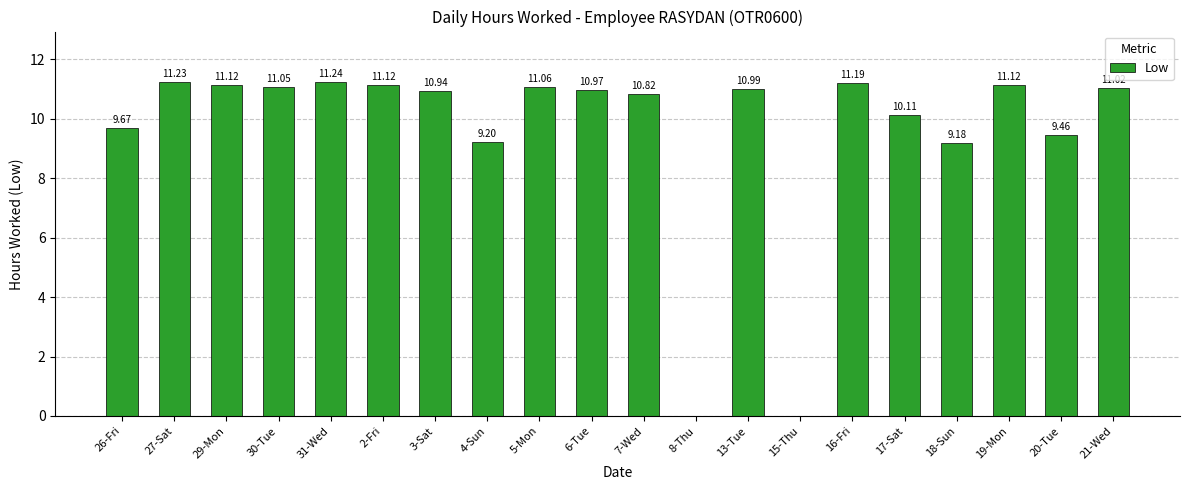

The value at 8-Thu is 0.0. True or false?

True